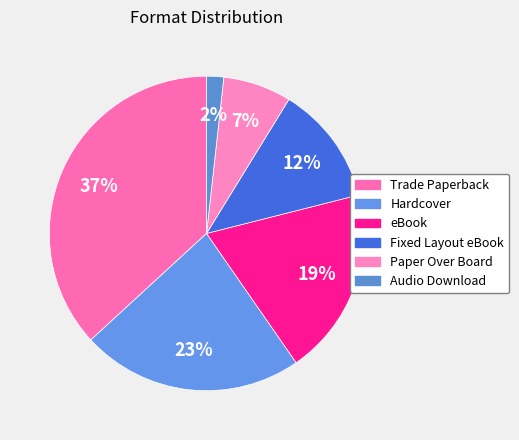

To the nearest percent, what percentage of the pie is Paper Over Board?

7%